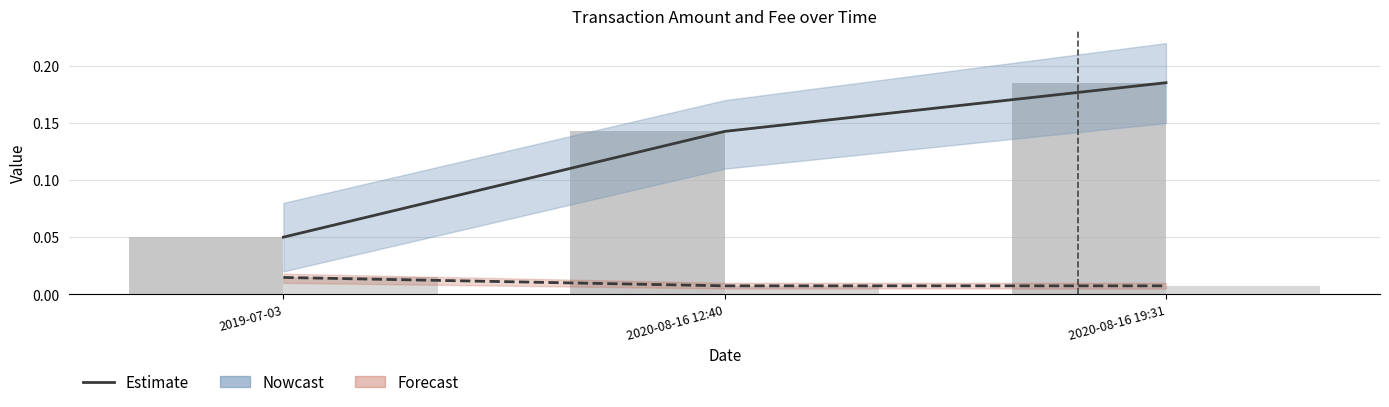

Between 2020-08-16 19:31 and 2020-08-16 12:40, which is larger?

2020-08-16 19:31